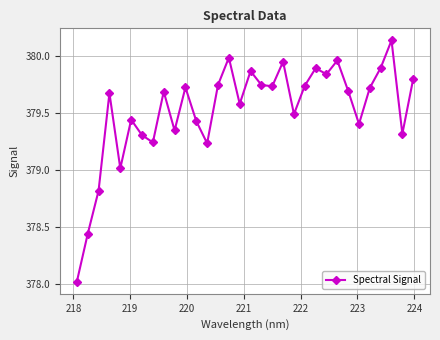

What is the smallest value displayed?

378.0